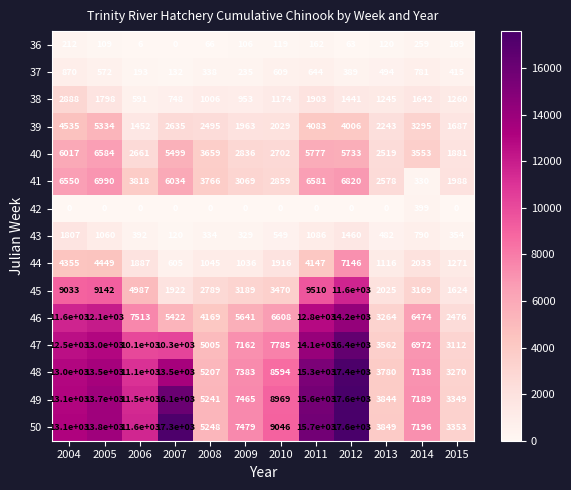

At which label does 46 first exceed 6608?

2004